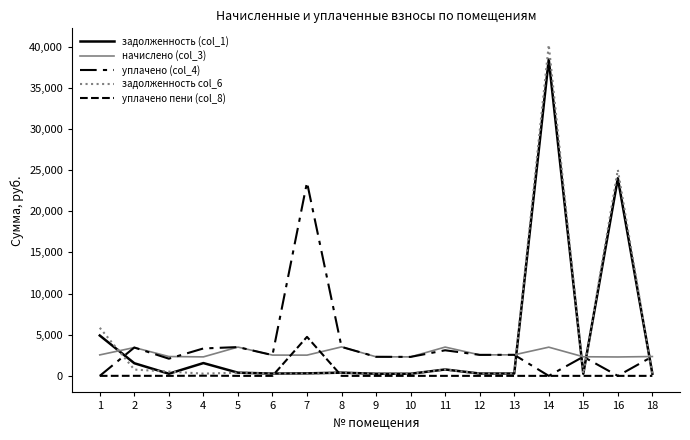

Which series has the largest total across all categories?

задолженность col_6